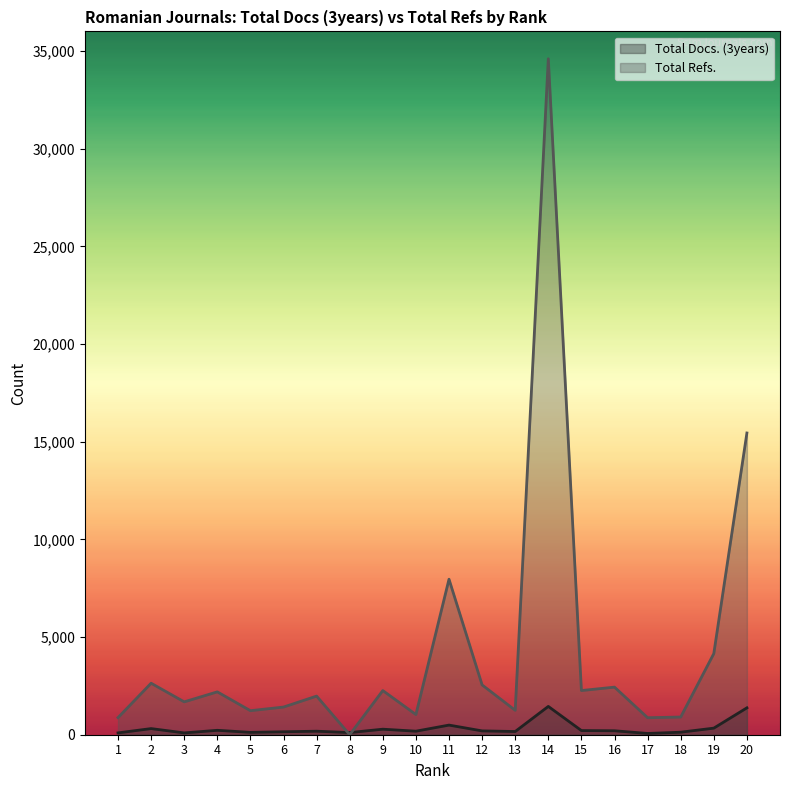

What is the spread (max minus min) of values at 7?

1797